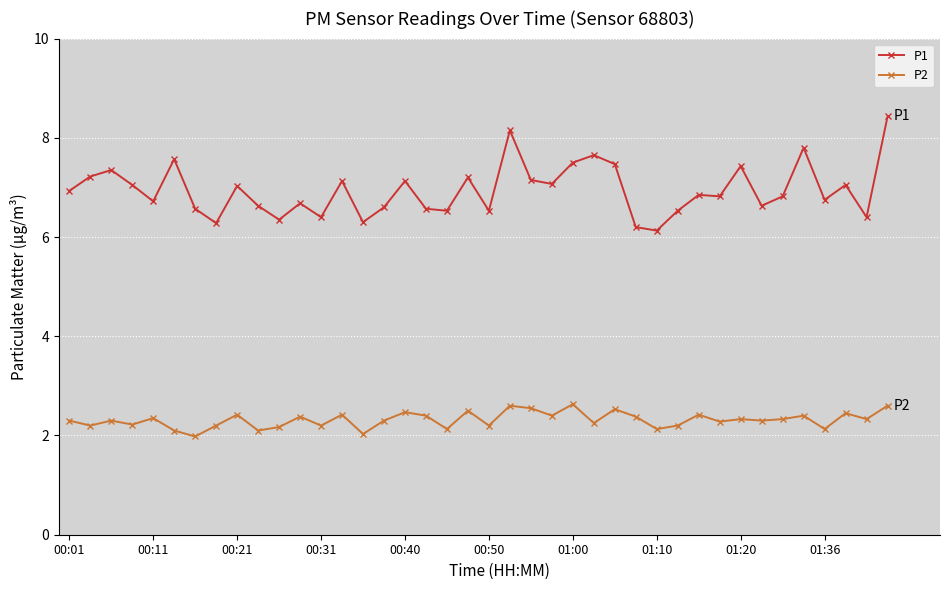

What is the maximum value shown in the chart?

8.4